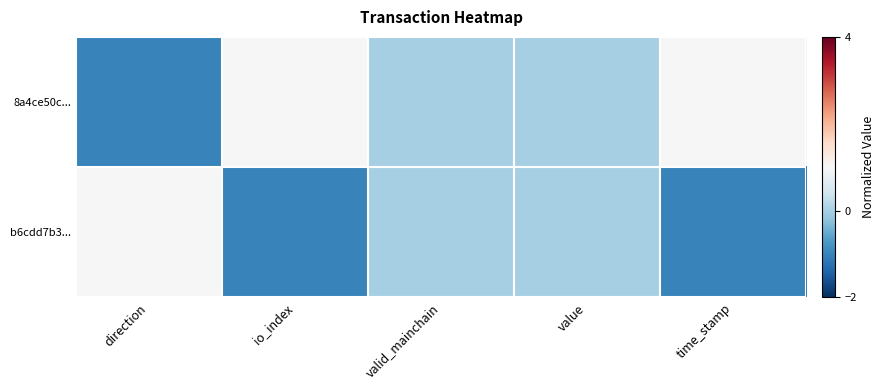

At which category is the sum across all series the highest?

direction